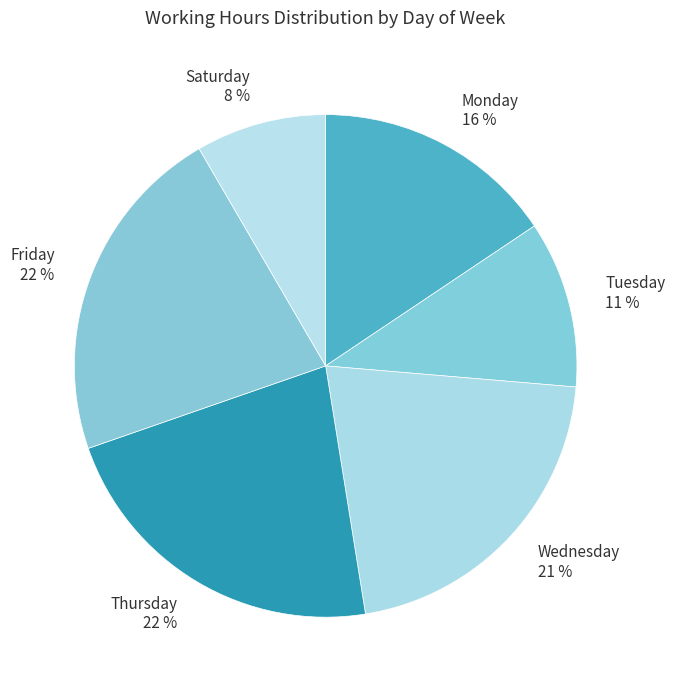

To the nearest percent, what portion does Thursday represent?

22%